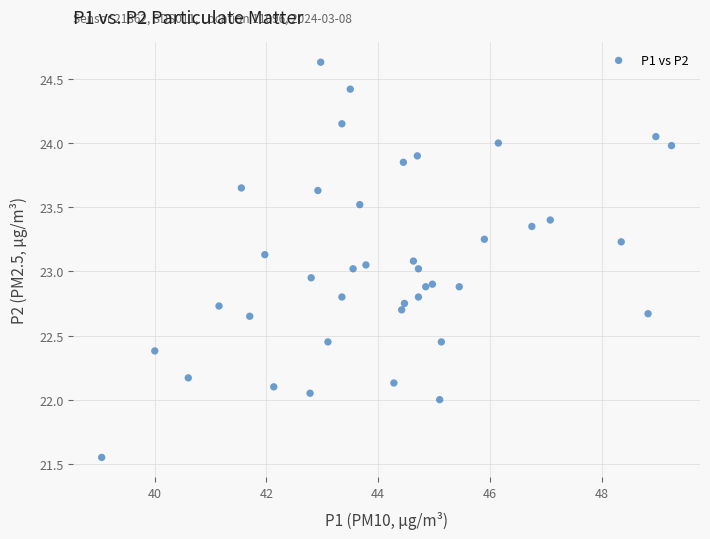

What is the range of X values (max minus min)?

10.2